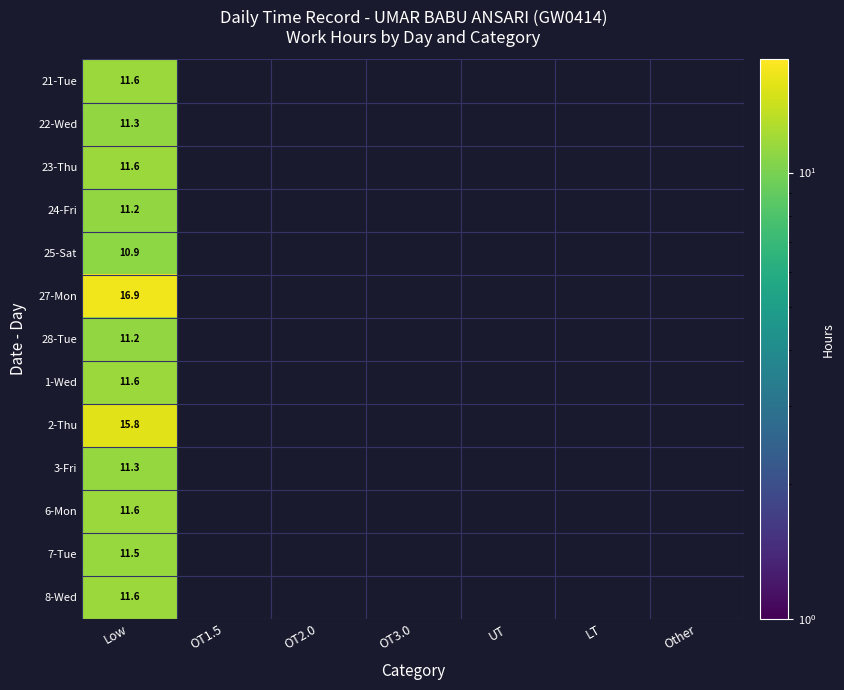

True or false: 27-Mon has a value of 26.1 at Low.

False